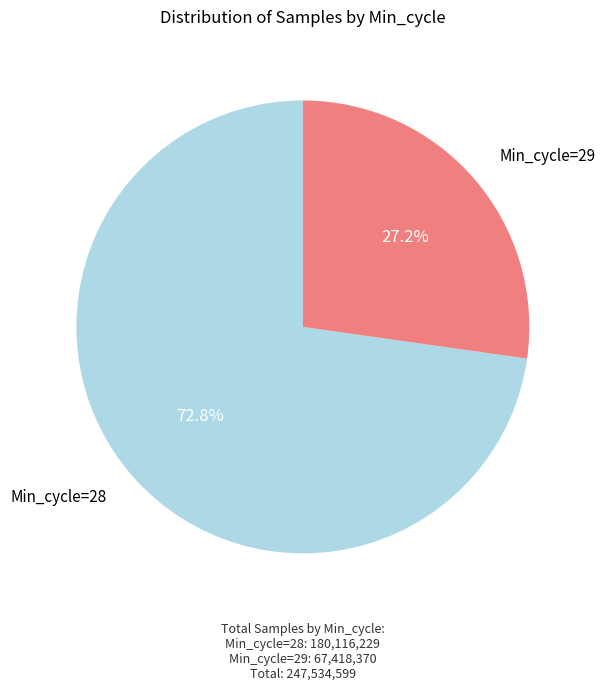

How many slices are in this pie chart?

2